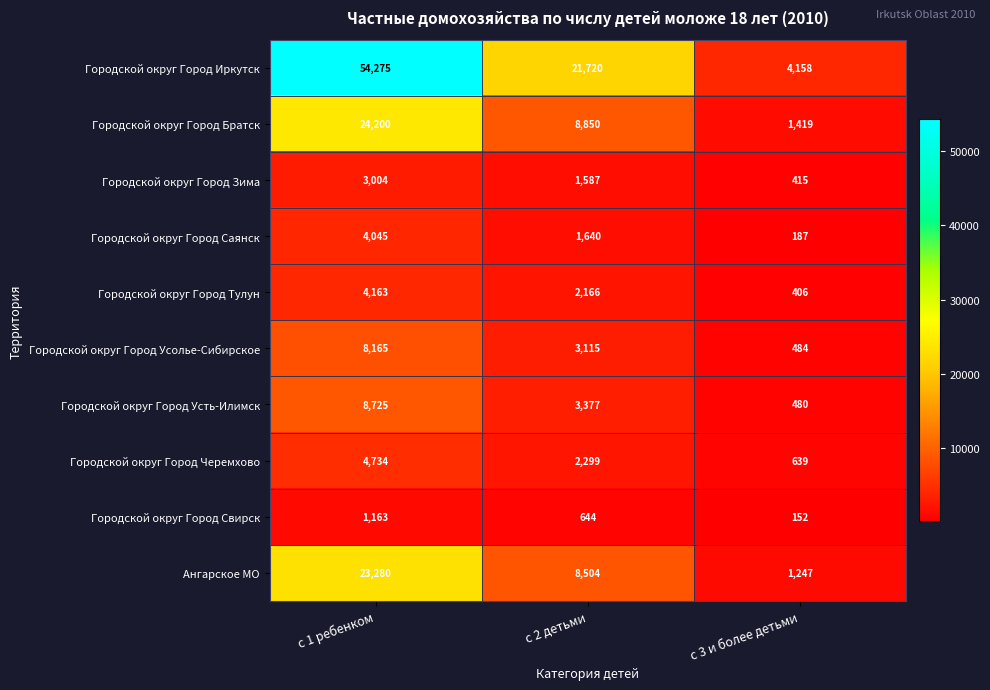

At which category does the chart reach its minimum across all series?

с 3 и более детьми